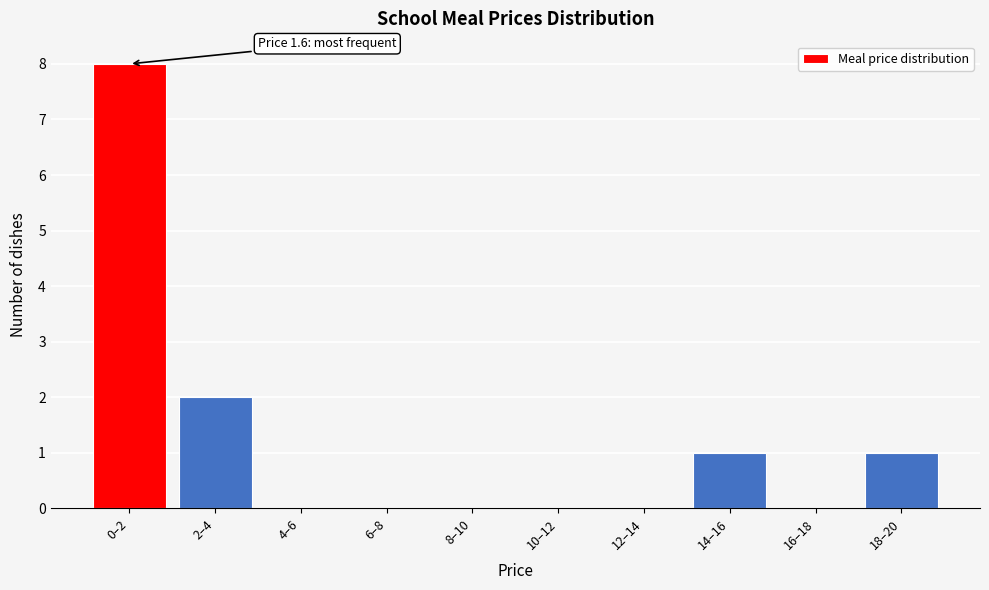

Reading right to left, extract all data points from this chart.

18–20=1	16–18=0	14–16=1	12–14=0	10–12=0	8–10=0	6–8=0	4–6=0	2–4=2	0–2=8